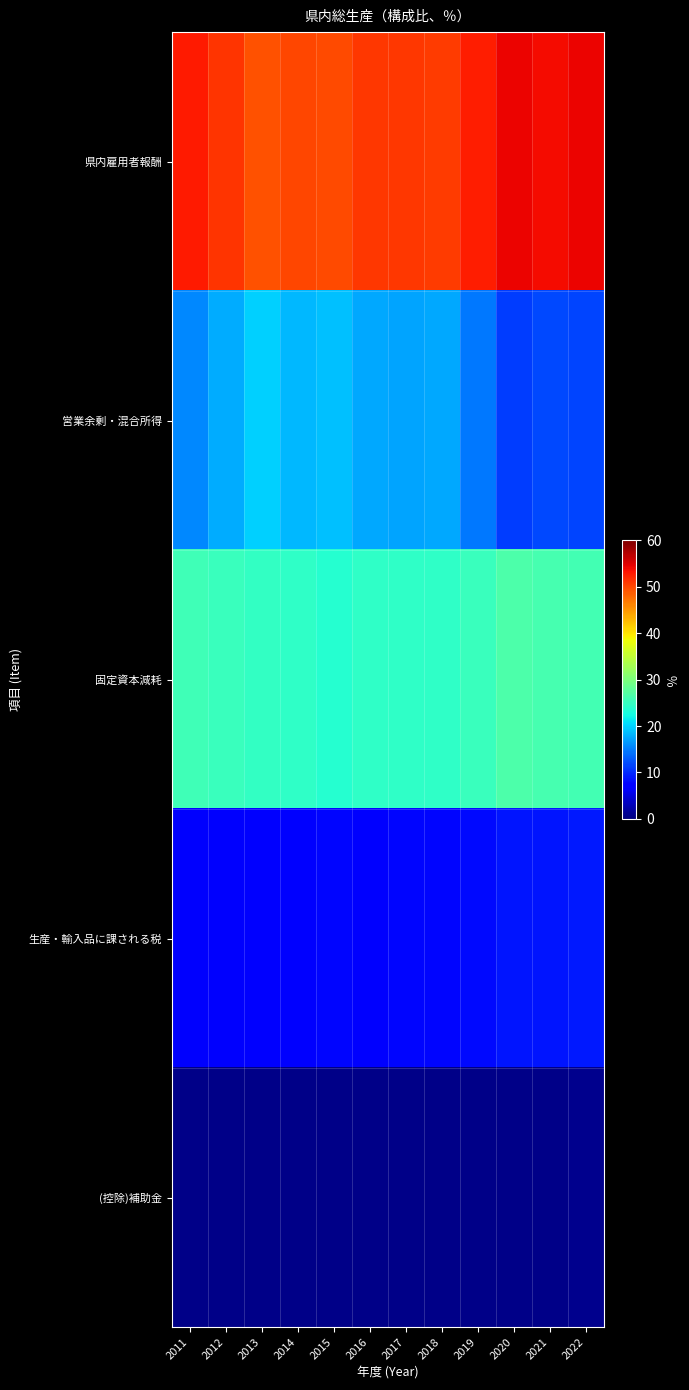

Reading left to right, list all the values displayed in this chart.

県内雇用者報酬: 2011=52.9	2012=51.2	2013=49.3	2014=50.0	2015=49.8	2016=50.9	2017=51.0	2018=50.7	2019=52.6	2020=54.3	2021=53.8	2022=54.2
営業余剰・混合所得: 2011=15.6	2012=17.6	2013=19.8	2014=18.3	2015=18.9	2016=17.5	2017=17.2	2018=17.5	2019=14.7	2020=11.1	2021=11.8	2022=11.5
固定資本減耗: 2011=25.6	2012=25.3	2013=24.7	2014=24.5	2015=23.9	2016=24.5	2017=24.5	2018=24.4	2019=25.1	2020=26.5	2021=26.1	2022=26.0
生産・輸入品に課される税: 2011=6.6	2012=6.6	2013=6.9	2014=7.7	2015=7.9	2016=7.5	2017=7.8	2018=7.9	2019=8.1	2020=8.7	2021=8.9	2022=9.1
(控除)補助金: 2011=0.7	2012=0.6	2013=0.7	2014=0.6	2015=0.5	2016=0.5	2017=0.5	2018=0.5	2019=0.5	2020=0.6	2021=0.6	2022=0.8